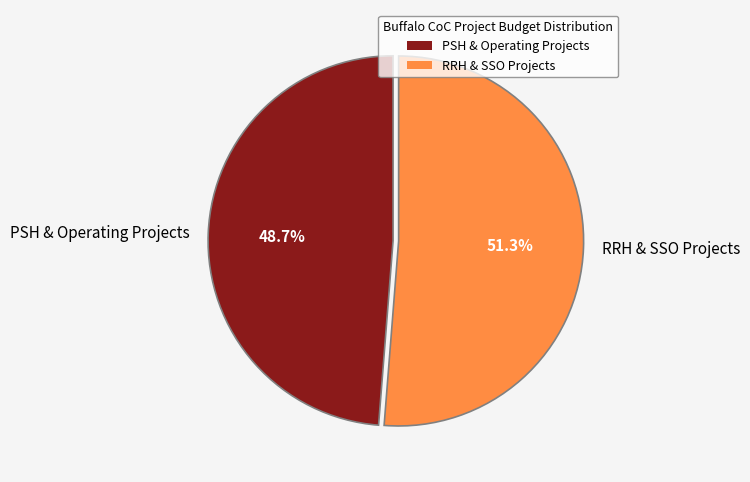

What percentage do RRH & SSO Projects and PSH & Operating Projects together represent?

100.0%